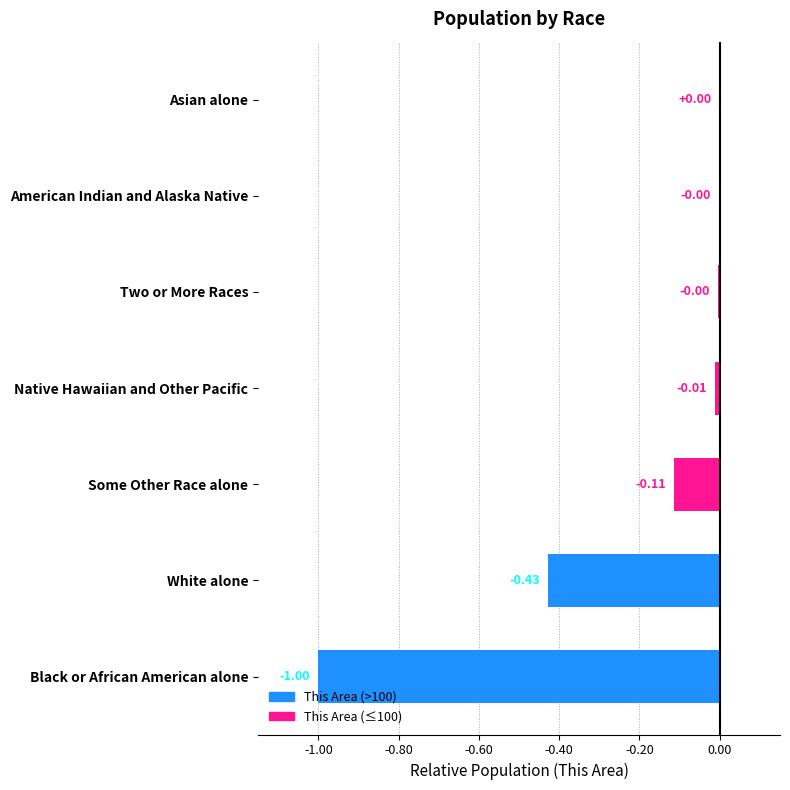

What is the change in value from Black or African American alone to Some Other Race alone?

+0.9